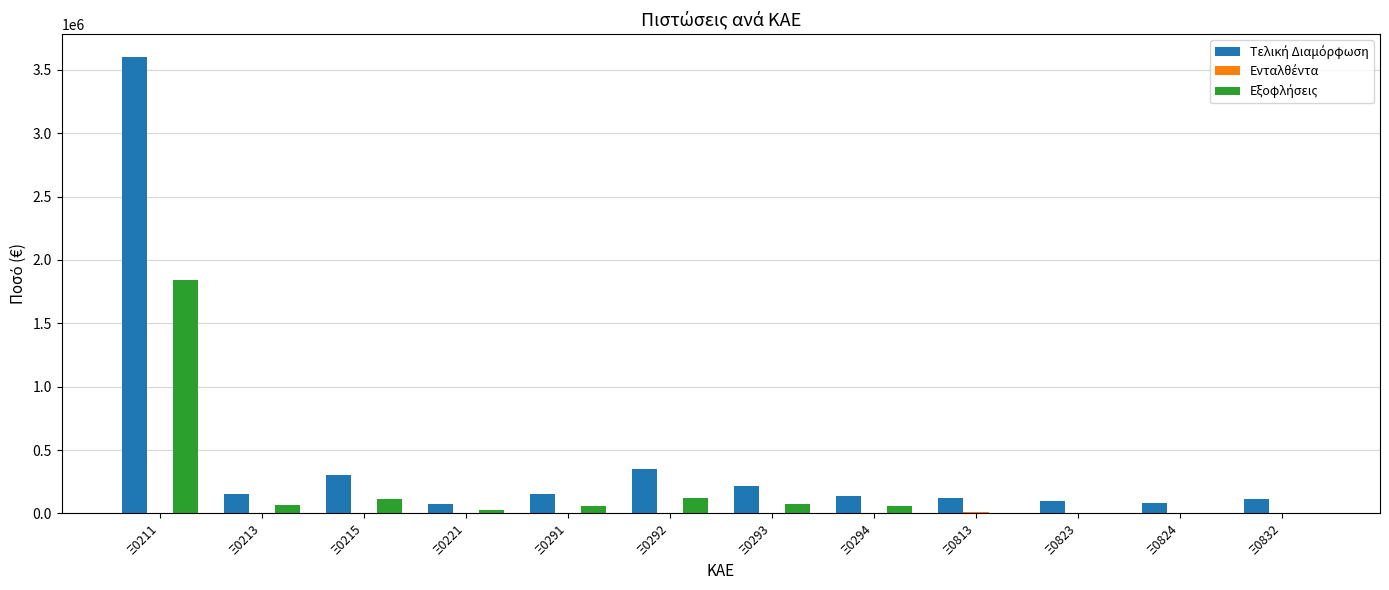

At which category is the sum across all series the highest?

Ξ0211